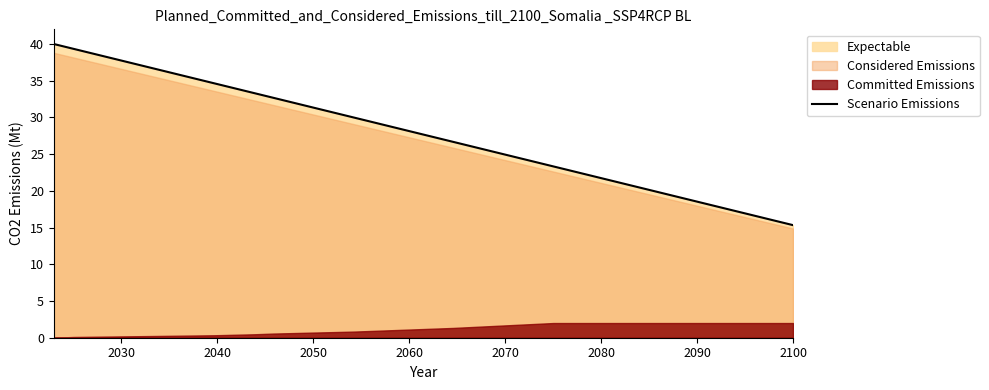

What is the maximum value for Scenario Emissions?

40.0